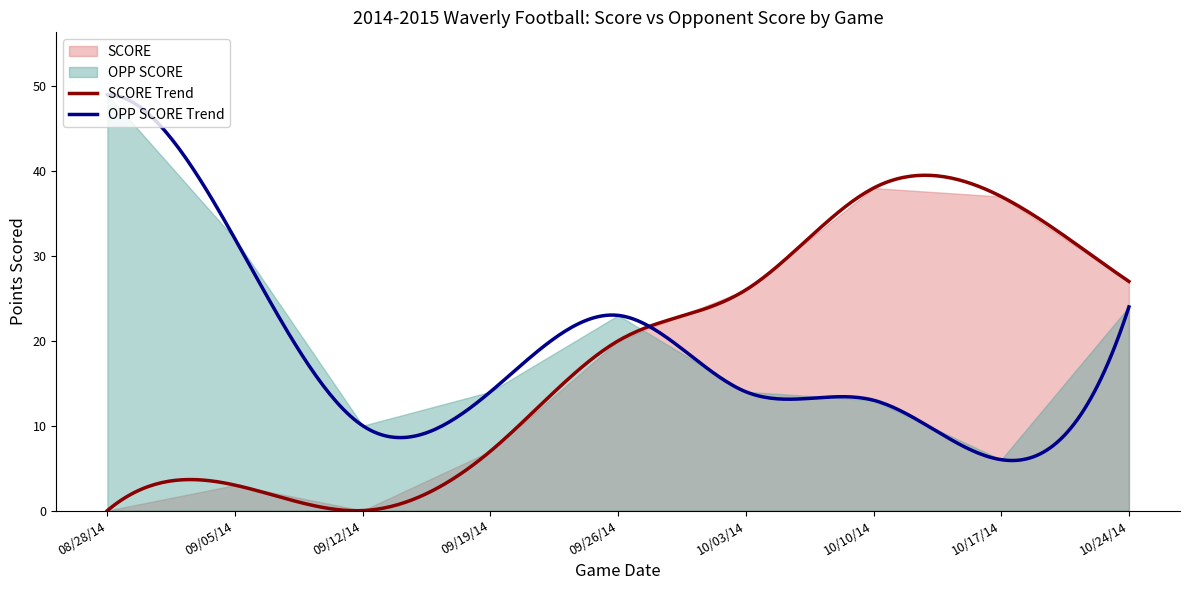

At which label does OPP SCORE first exceed 14?

08/28/14